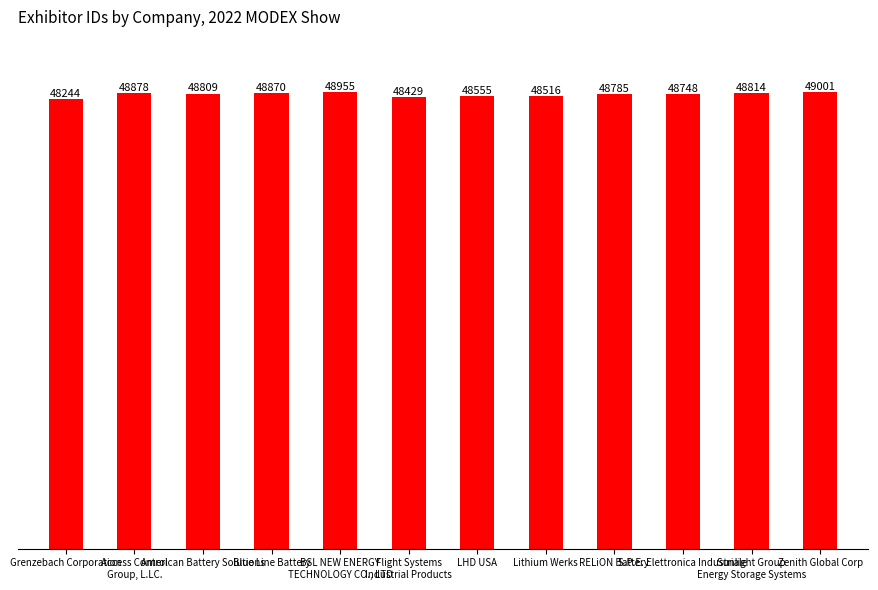

Count the number of data series in this chart.

1